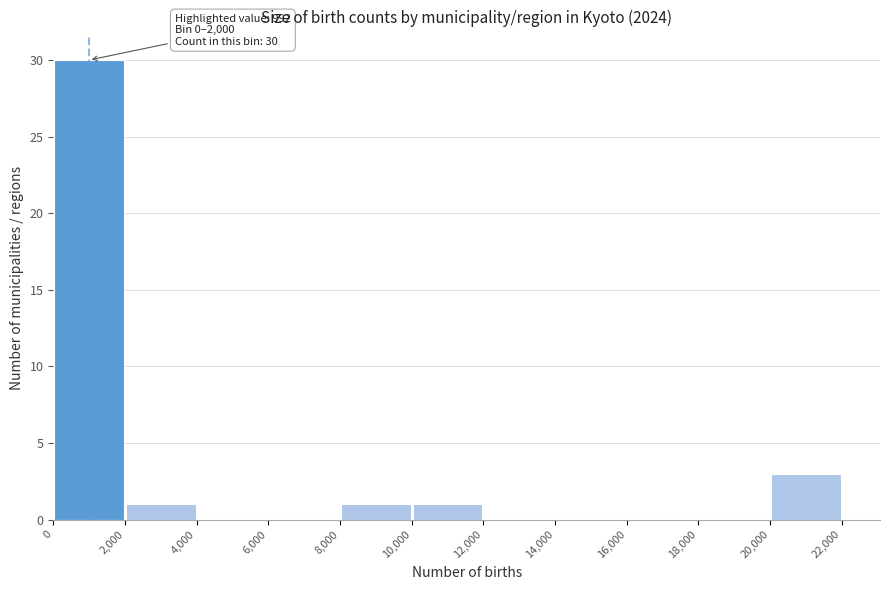

Which range on the x-axis has the tallest bar?

0 to 2,000